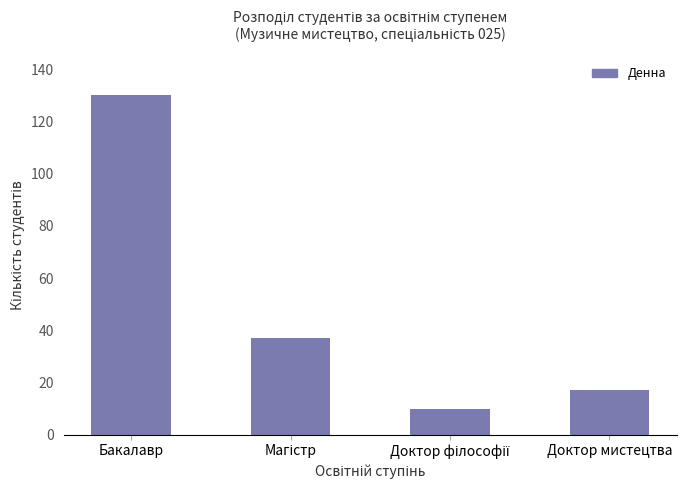

What is the approximate value at Бакалавр, to the nearest 5?

130